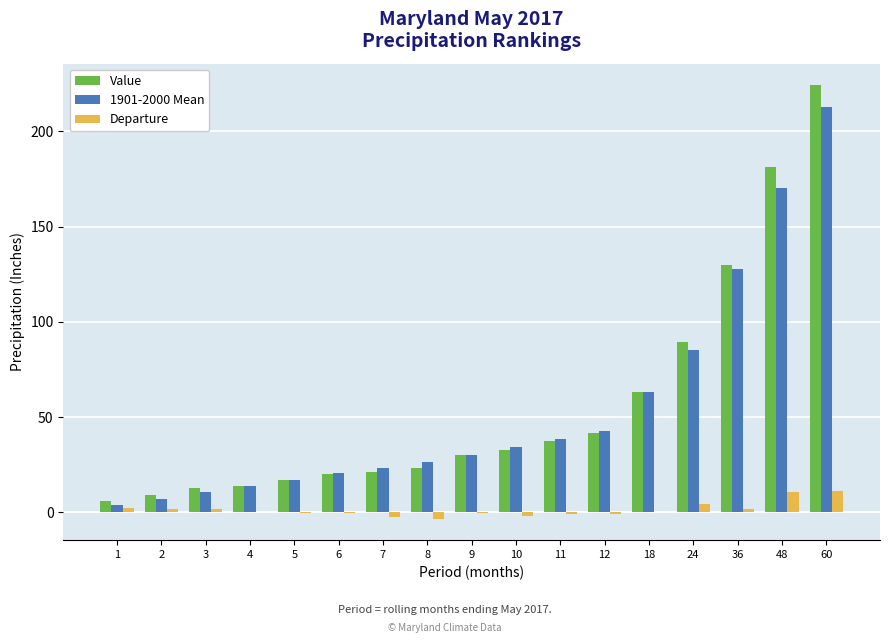

Count the number of data series in this chart.

3